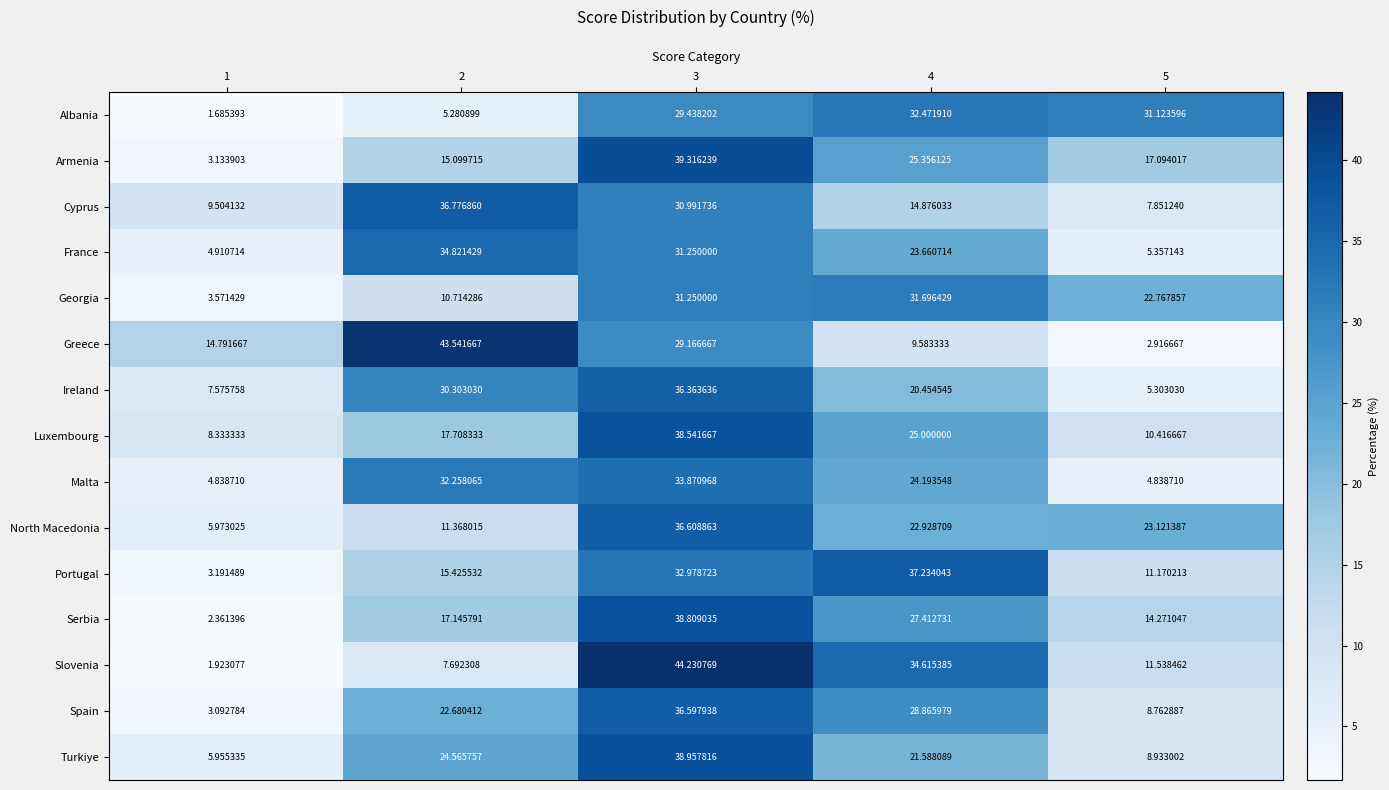

How many categories are shown in the chart?

5